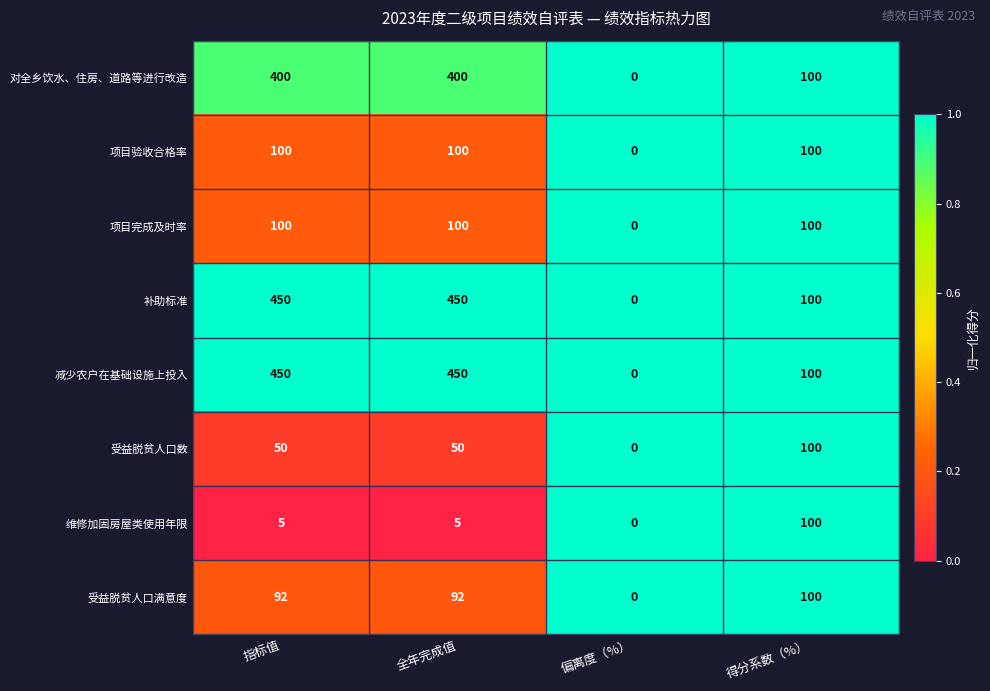

Count the number of data series in this chart.

8